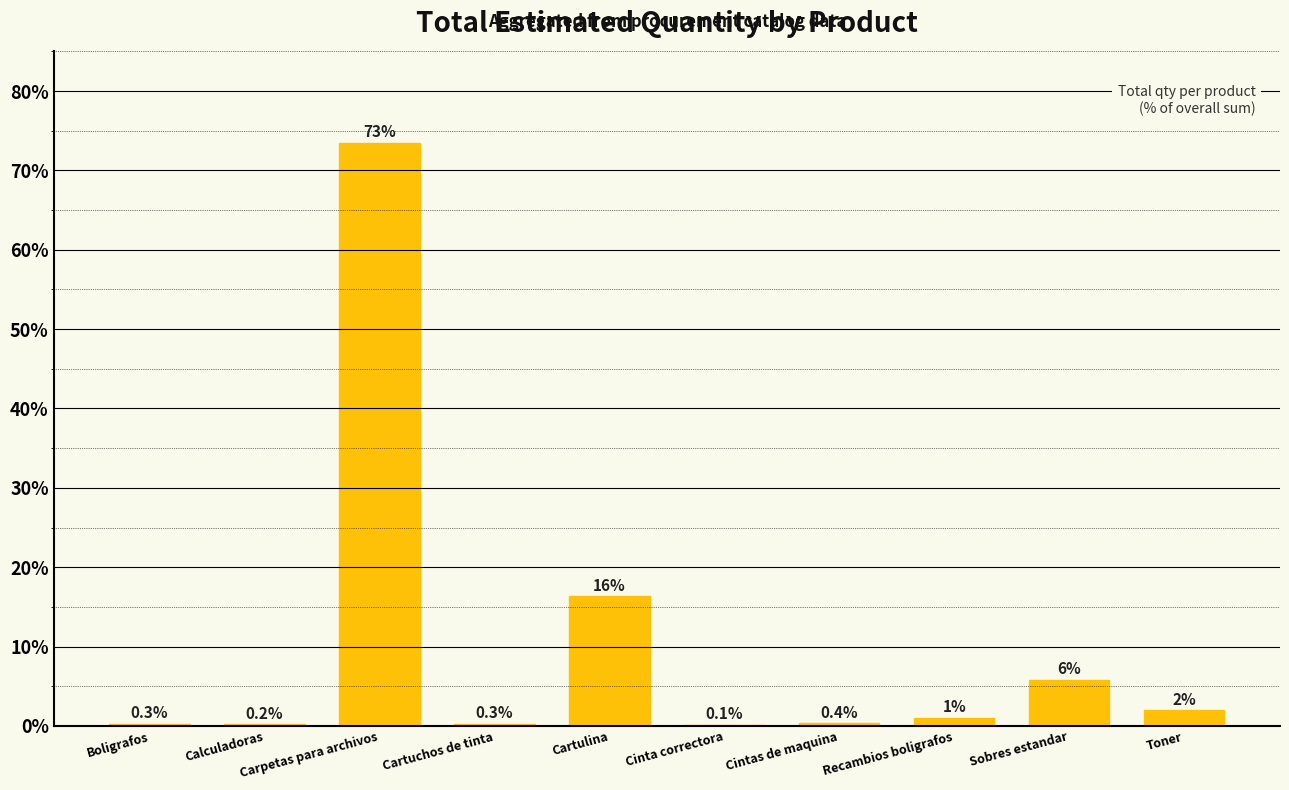

Which category has the highest value across all series?

Carpetas para archivos